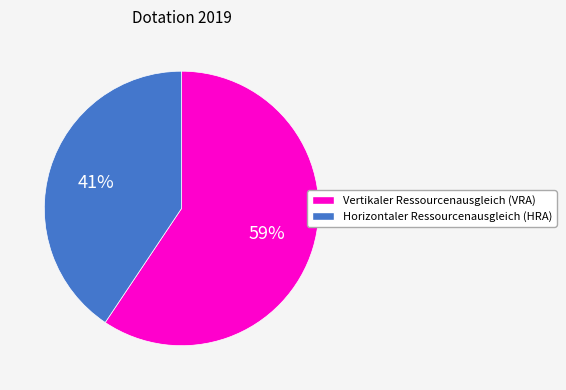

To the nearest percent, what is the average slice percentage?

50%